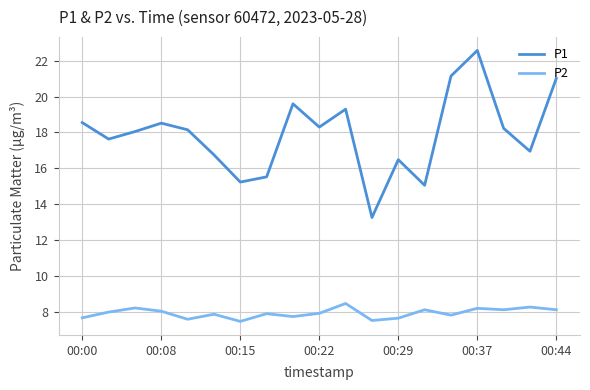

In P2, how many points are lower than both neighbors (excluding endpoints)?

6